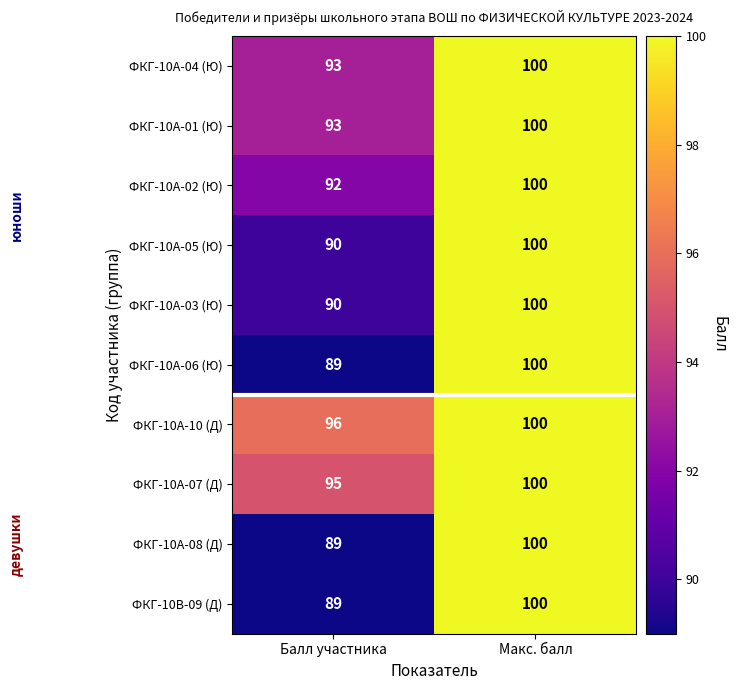

What is the spread (max minus min) of values at Балл участника?

7